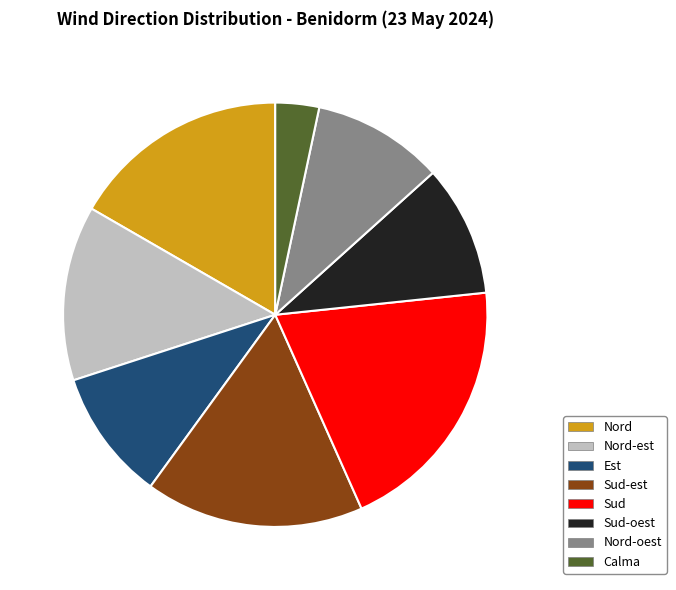

Is there any slice that represents more than half of the pie?

No